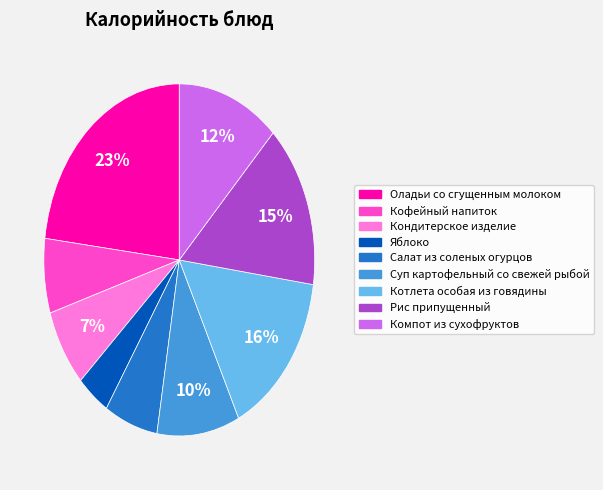

Which category has the smallest portion of the pie?

Яблоко